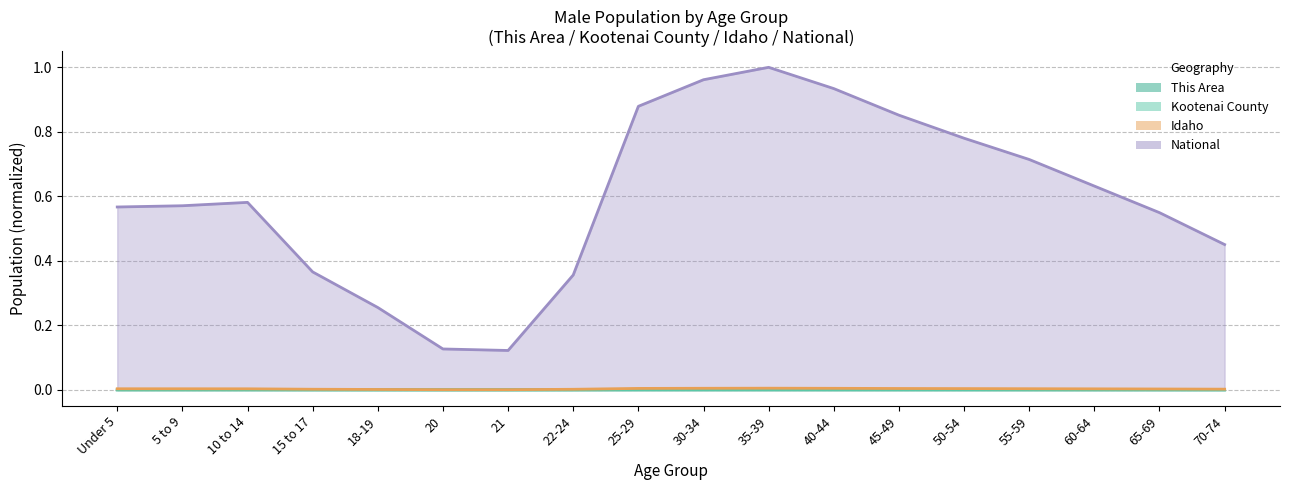

Reading left to right, what are all the values shown in this chart?

This Area: 0.0	0.0	0.0	0.0	0.0	0.0	0.0	0.0	0.0	0.0	0.0	0.0	0.0	0.0	0.0	0.0	0.0	0.0
Kootenai County: 0.0	0.0	0.0	0.0	0.0	0.0	0.0	0.0	0.0	0.0	0.0	0.0	0.0	0.0	0.0	0.0	0.0	0.0
Idaho: 0.0	0.0	0.0	0.0	0.0	0.0	0.0	0.0	0.0	0.0	0.0	0.0	0.0	0.0	0.0	0.0	0.0	0.0
National: 0.6	0.6	0.6	0.4	0.3	0.1	0.1	0.4	0.9	1.0	1.0	0.9	0.9	0.8	0.7	0.6	0.5	0.5